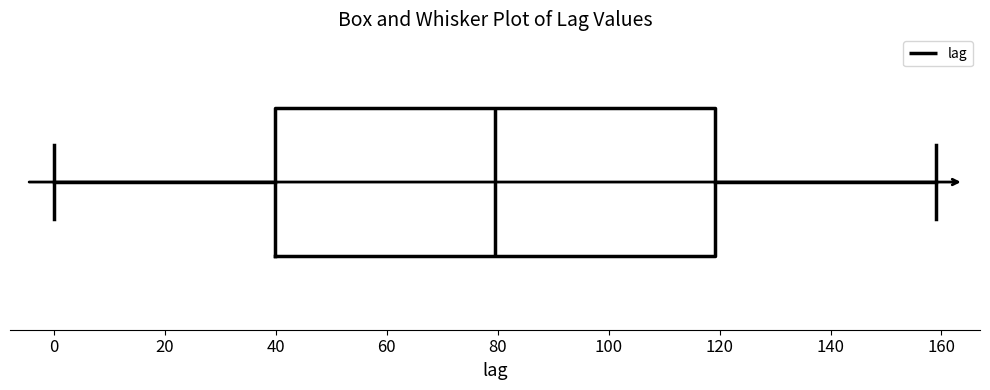

Read this box plot against the x-axis: the position of the median line, the range covered by the box, and the ends of both whiskers. The values are not printed on the chart, so give them approximately, as read against the axis.

median 80, box 40 to 120, whiskers 0 to 160